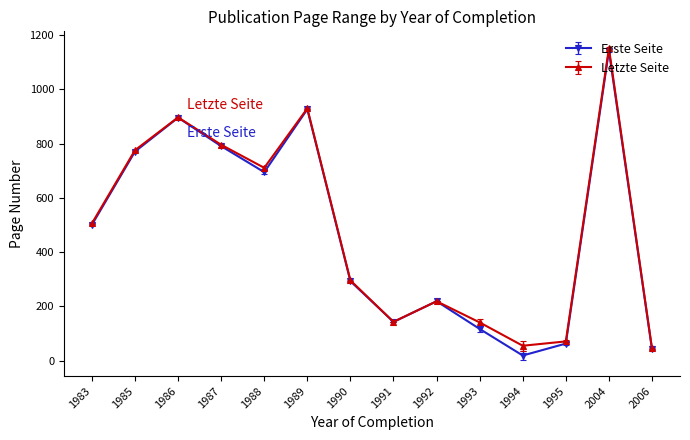

The Erste Seite series shows 320 at 1983. True or false?

False